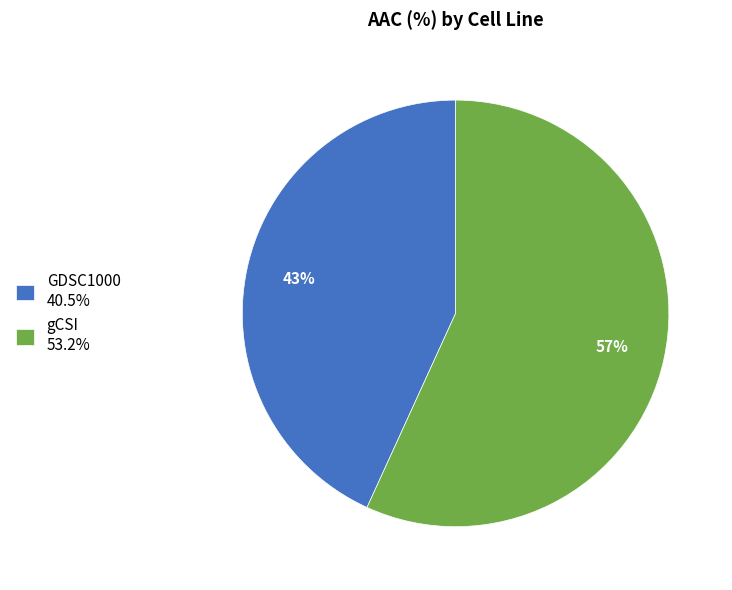

Is it true that gCSI is 71% of the pie?

False